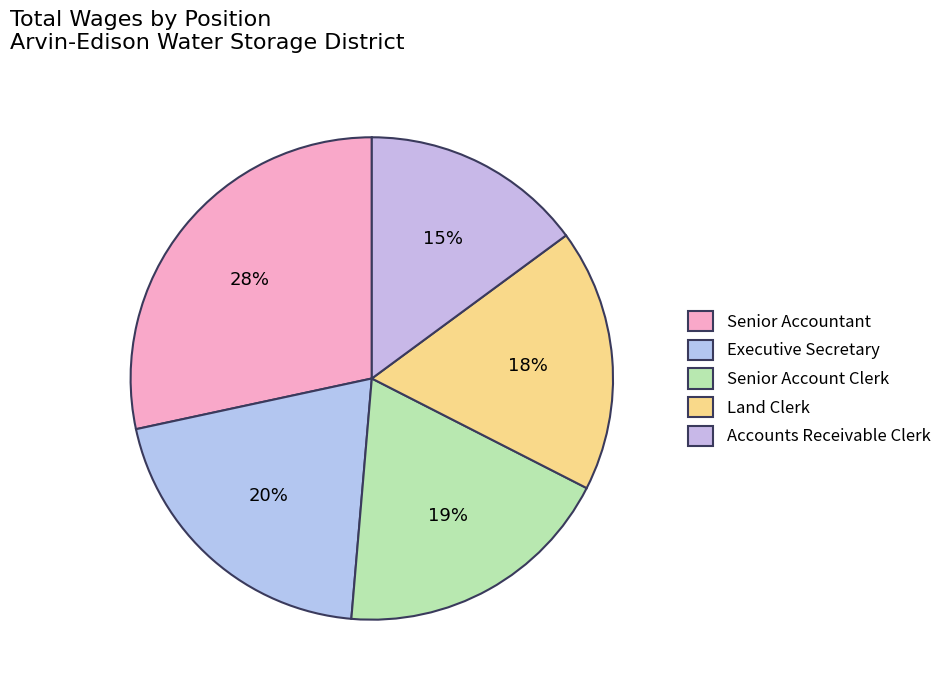

Does any single category account for the majority?

No